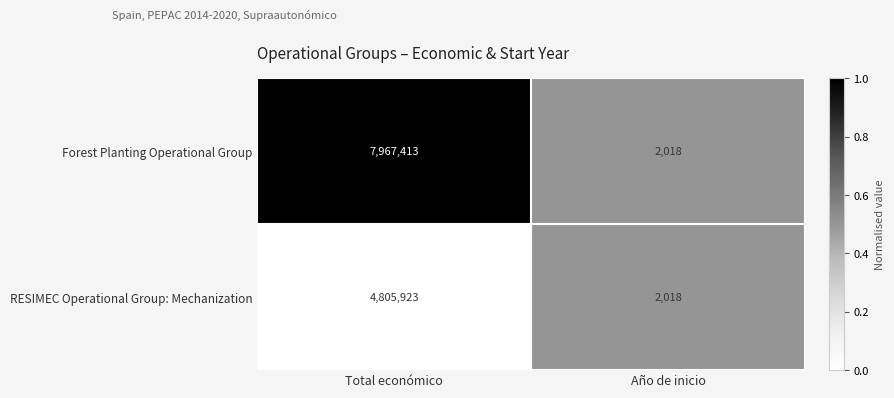

Reading left to right, extract all data points from this chart.

Forest Planting Operational Group: 7967413	2018
RESIMEC Operational Group: Mechanization: 4805923	2018